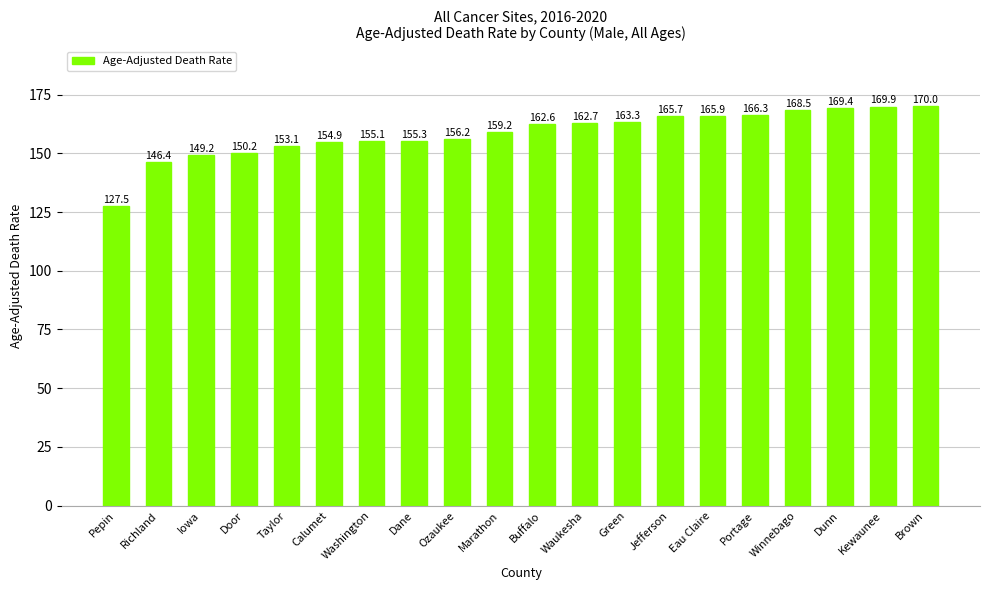

Reading left to right, list all the values displayed in this chart.

Pepin=127.5	Richland=146.4	Iowa=149.2	Door=150.2	Taylor=153.1	Calumet=154.9	Washington=155.1	Dane=155.3	Ozaukee=156.2	Marathon=159.2	Buffalo=162.6	Waukesha=162.7	Green=163.3	Jefferson=165.7	Eau Claire=165.9	Portage=166.3	Winnebago=168.5	Dunn=169.4	Kewaunee=169.9	Brown=170.0